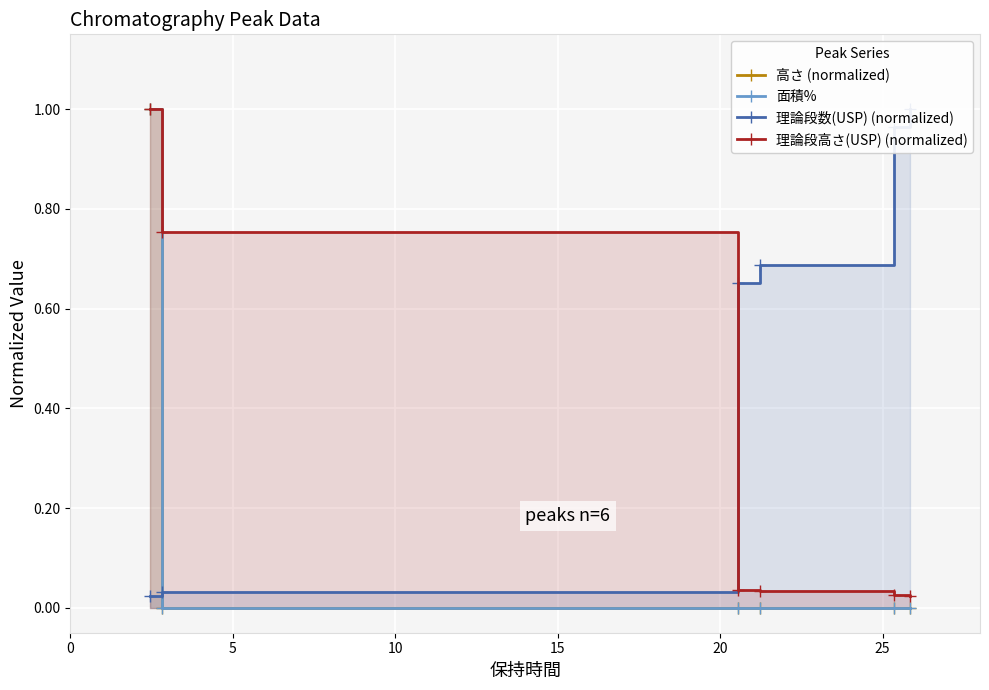

What are all the series names shown in the legend?

高さ (normalized), 面積%, 理論段数(USP) (normalized), 理論段高さ(USP) (normalized)